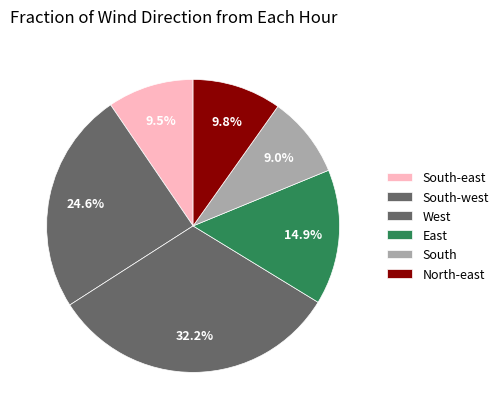

What is the largest slice in the pie chart?

West